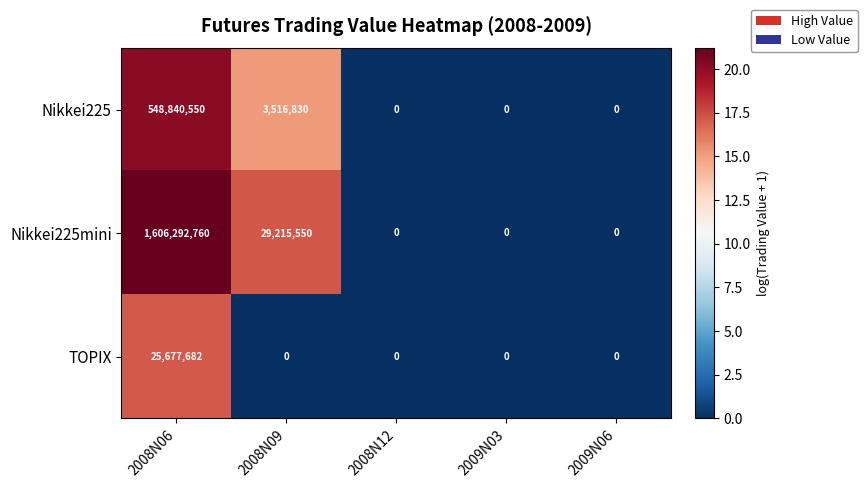

True or false: TOPIX has a value of 14087460 at 2008N06.

False